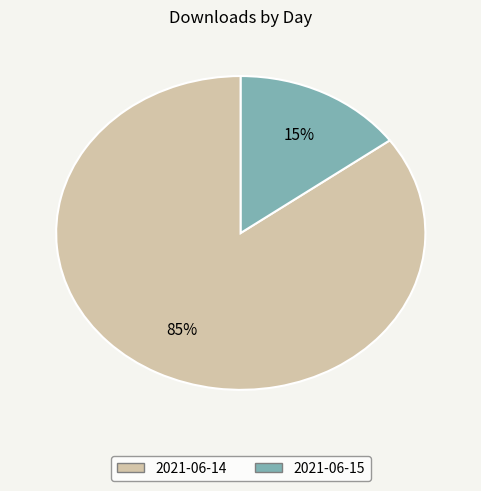

Which slice is the largest?

2021-06-14